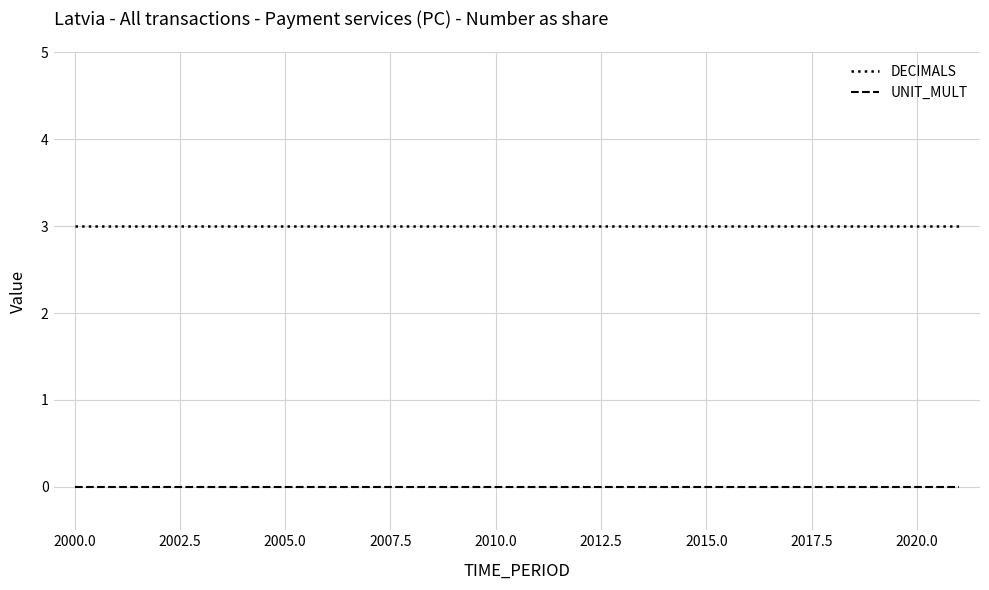

What are all the series names shown in the legend?

DECIMALS, UNIT_MULT